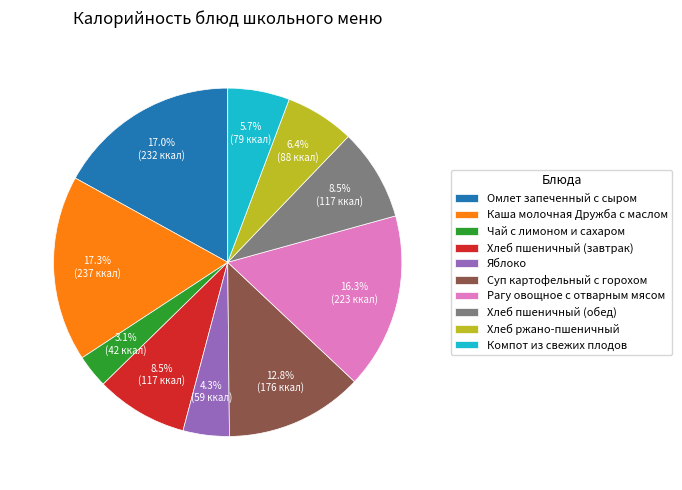

What is the smallest slice in the pie chart?

Чай с лимоном и сахаром